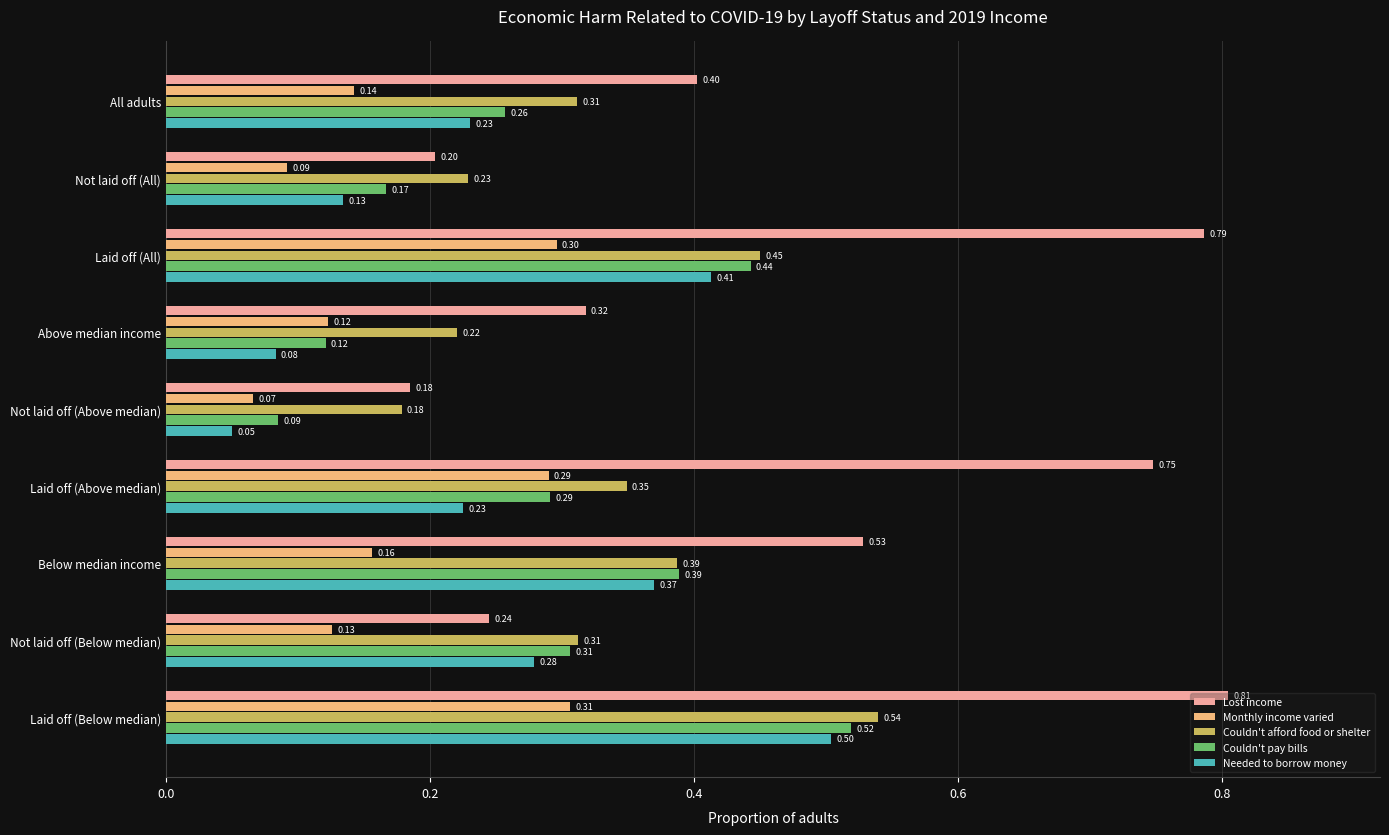

List the labels in order of Lost income value, smallest first.

Not laid off (Above median), Not laid off (All), Not laid off (Below median), Above median income, All adults, Below median income, Laid off (Above median), Laid off (All), Laid off (Below median)